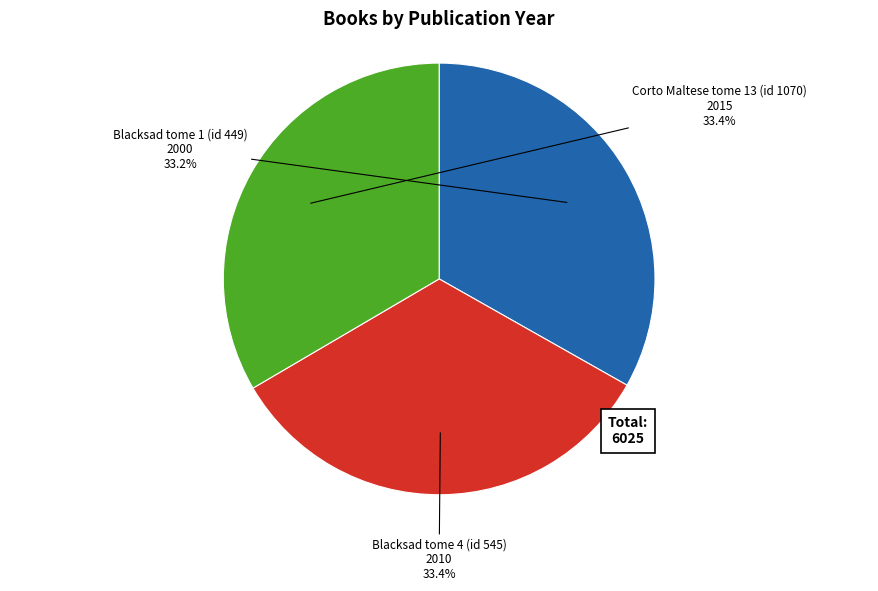

What percentage do Corto Maltese tome 13 (id 1070) and Blacksad tome 1 (id 449) together represent?

66.6%